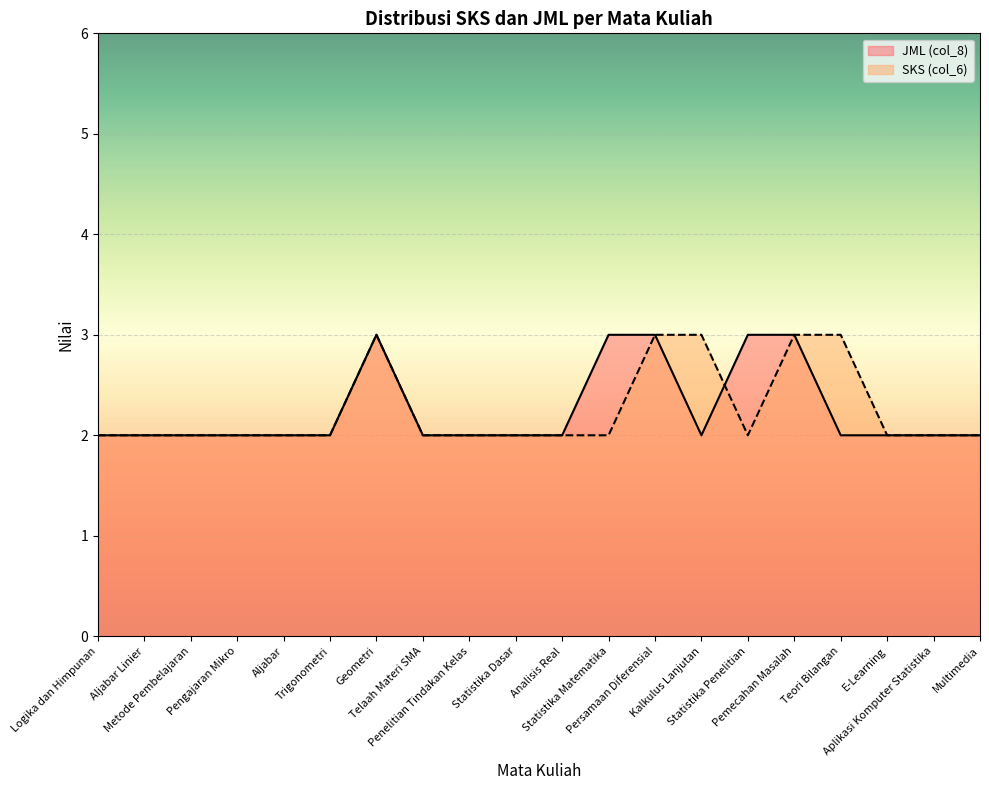

True or false: JML (col_8) and SKS (col_6) intersect in this chart.

True